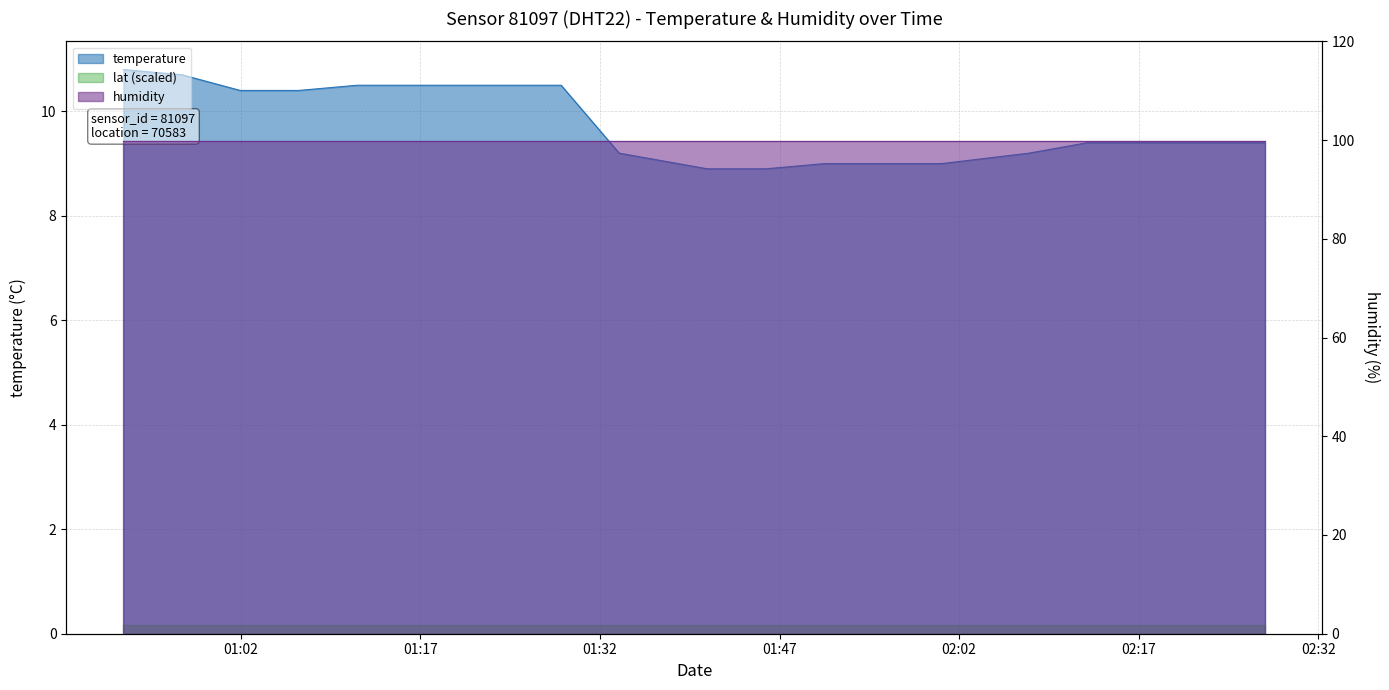

How many values are below 9?

2